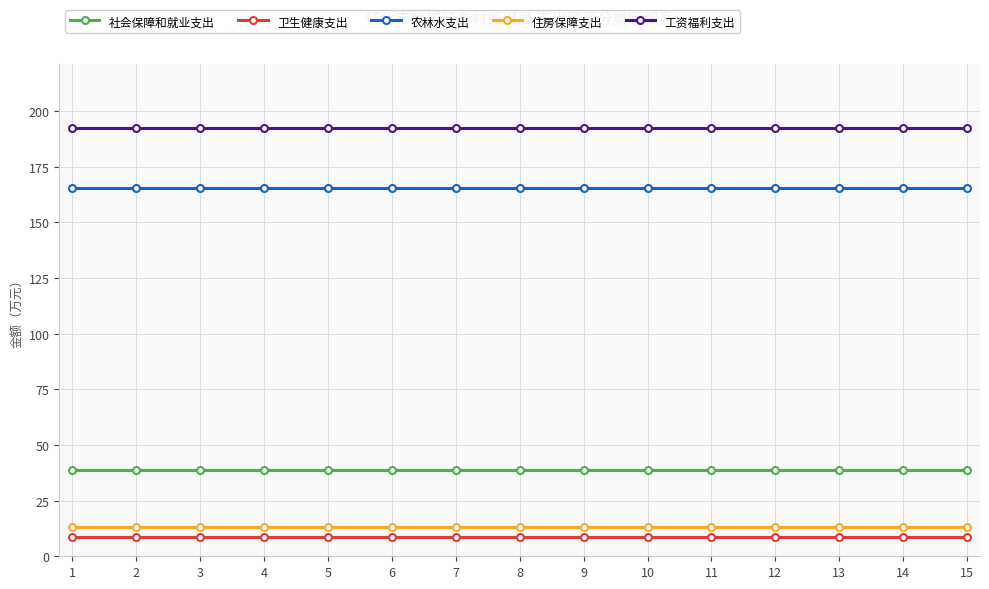

What is the maximum value for 卫生健康支出?

8.7